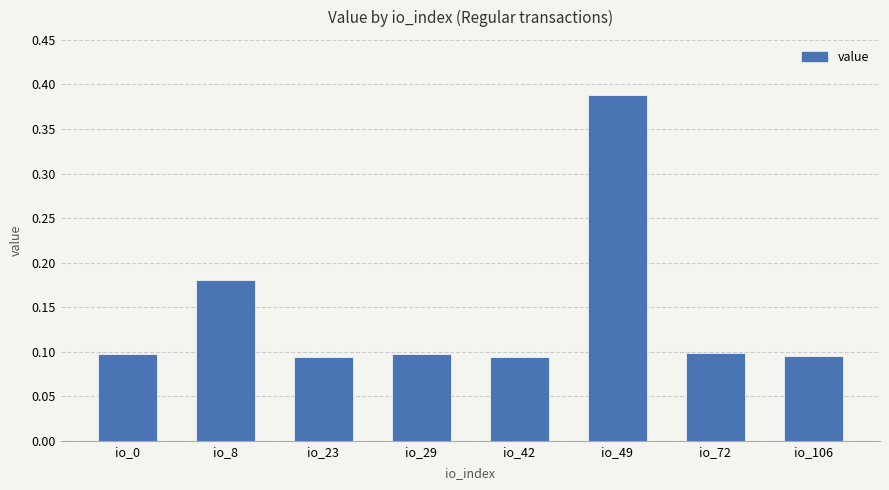

The value at io_0 is 0.2. True or false?

False